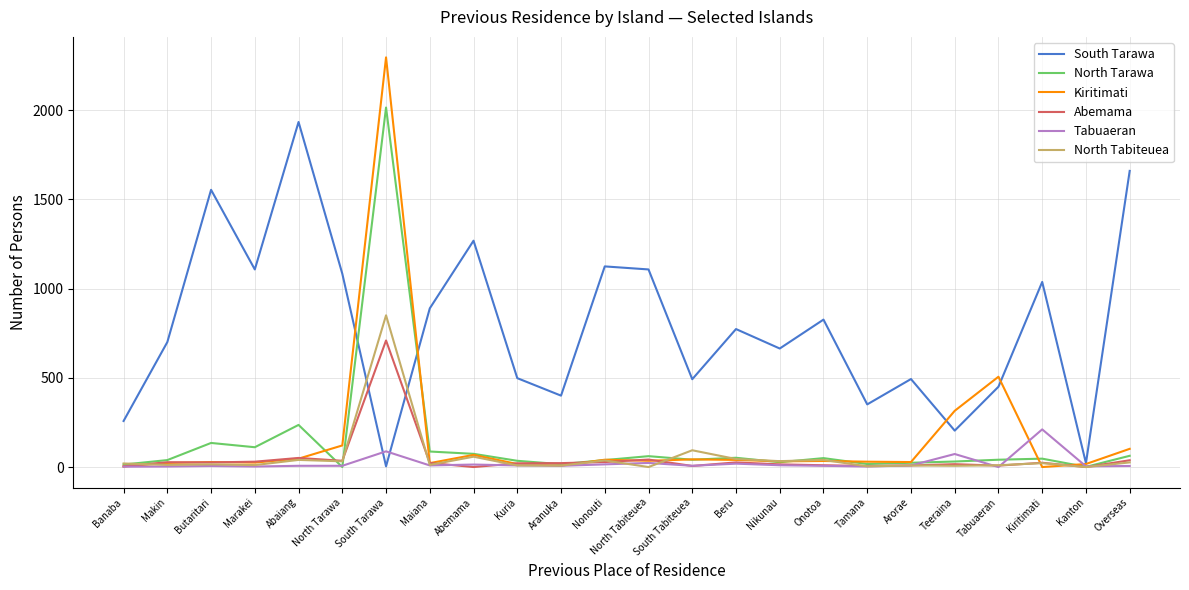

Which series has the largest total across all categories?

South Tarawa